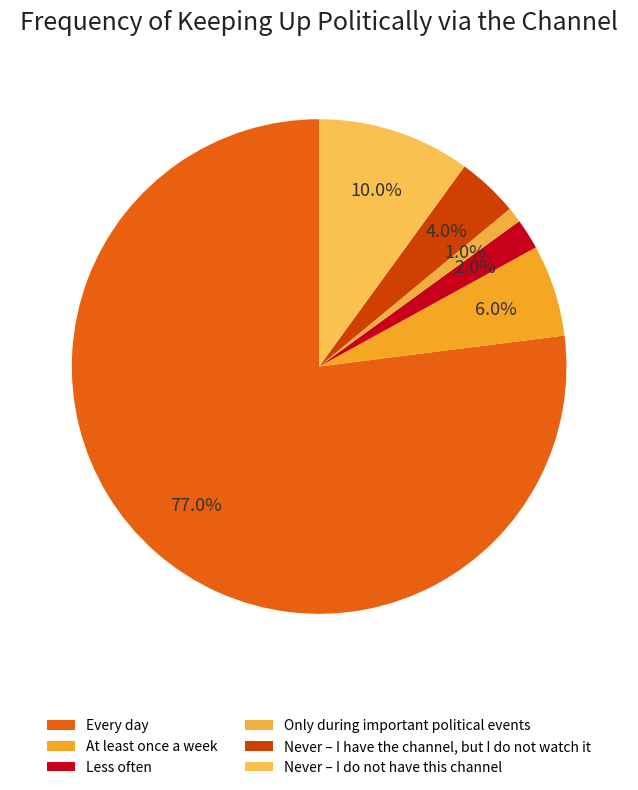

What percentage is the Only during important political events slice, to the nearest percent?

1%